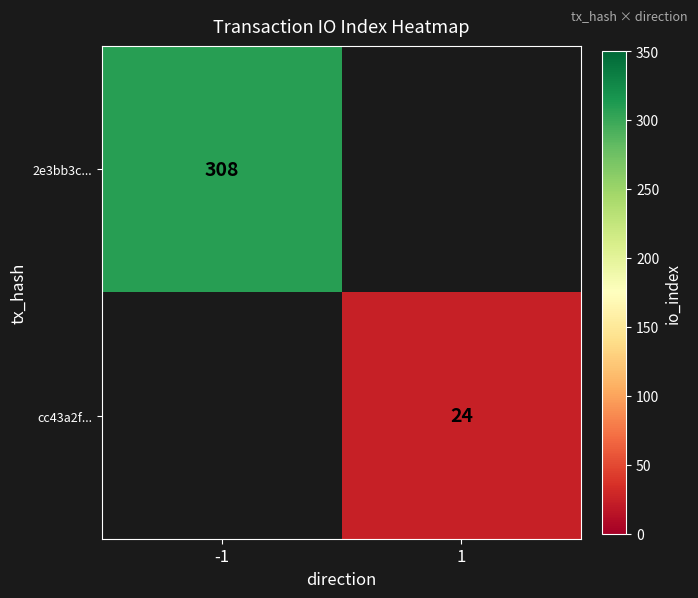

The 2e3bb3c... series shows 488 at -1. True or false?

False